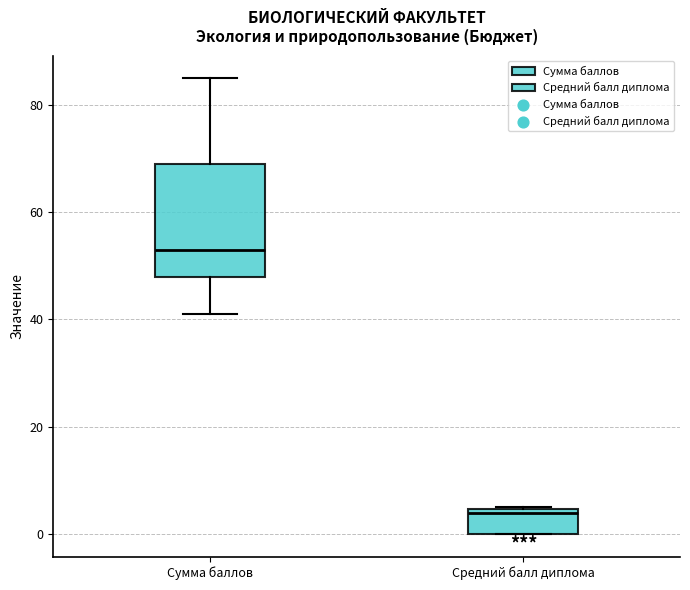

Where is the upper edge of the box for Средний балл диплома on the y-axis? The values are not printed on the chart, so give them approximately, as read against the axis.

4